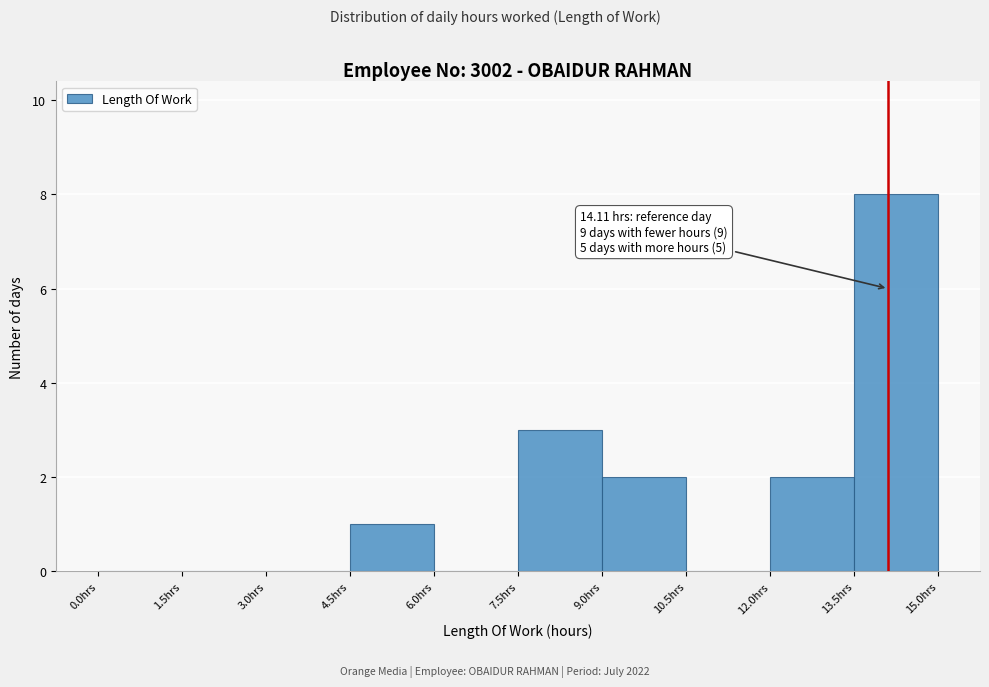

Which range on the x-axis has the tallest bar?

13.5 to 15.0